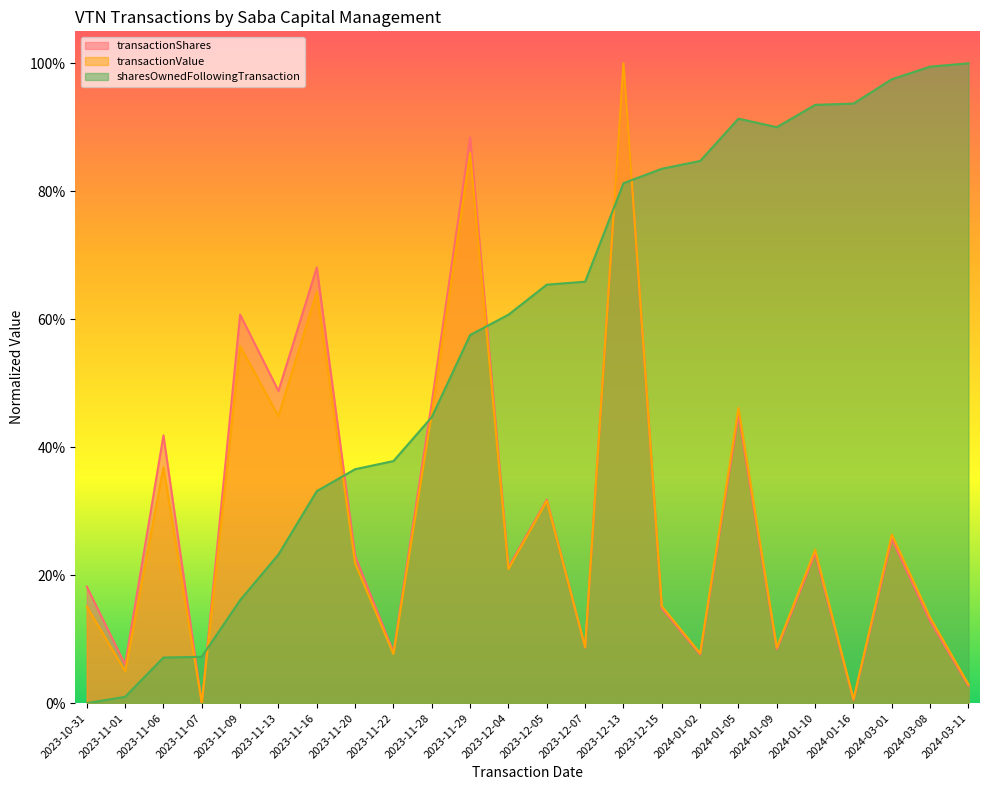

True or false: transactionShares and sharesOwnedFollowingTransaction intersect in this chart.

True